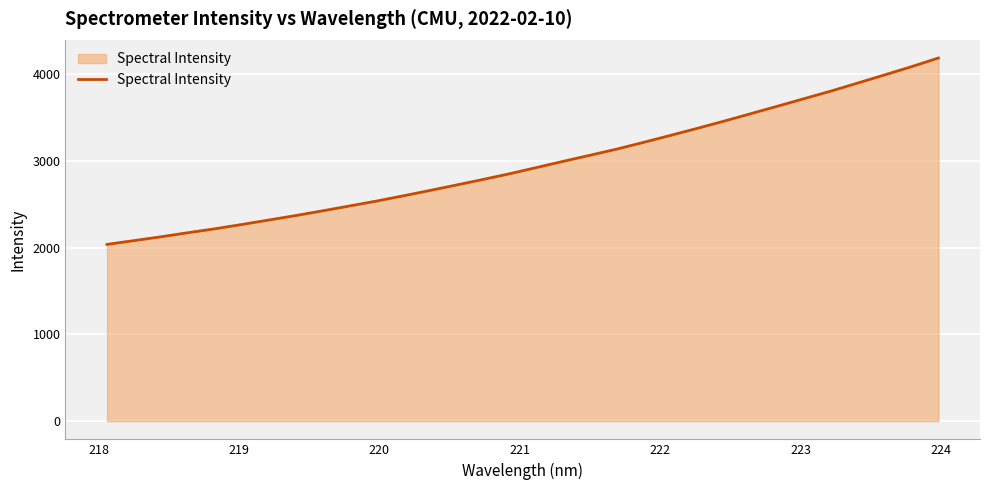

What is the smallest value displayed?

2036.9